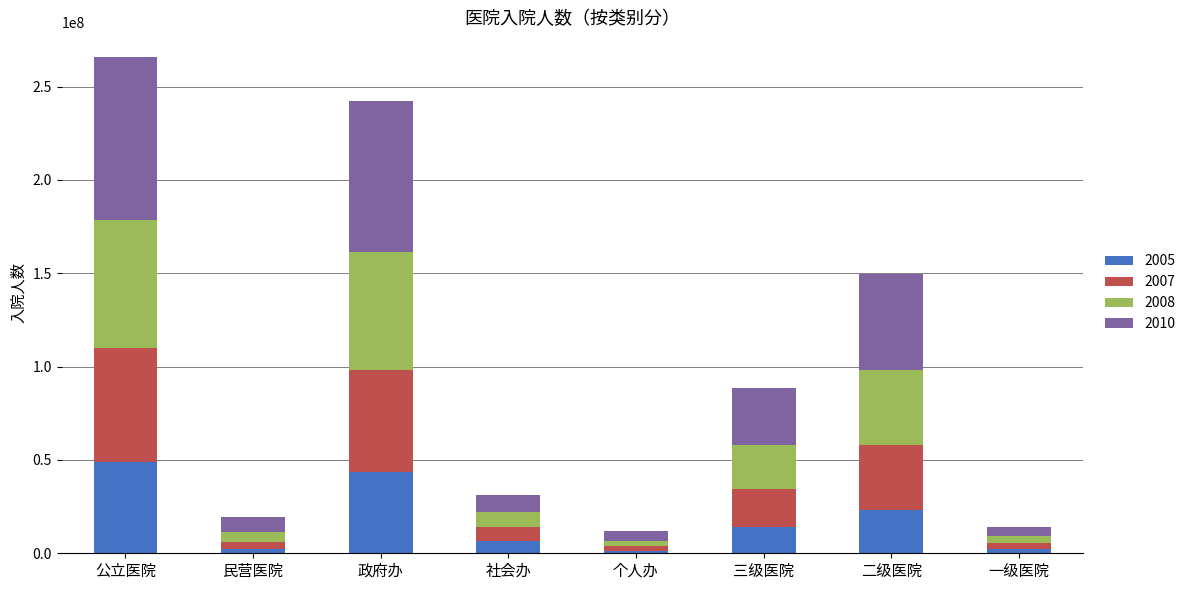

At which category is the sum across all series the highest?

公立医院